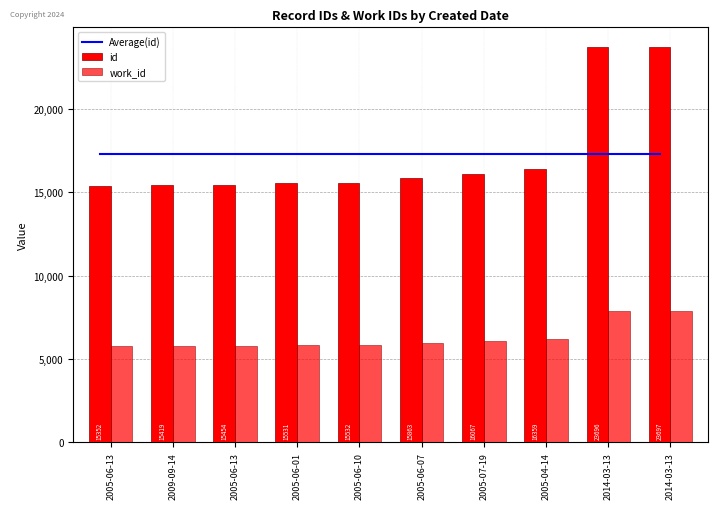

What is the sum of the id values at 2005-06-13 and 2009-09-14?

30771